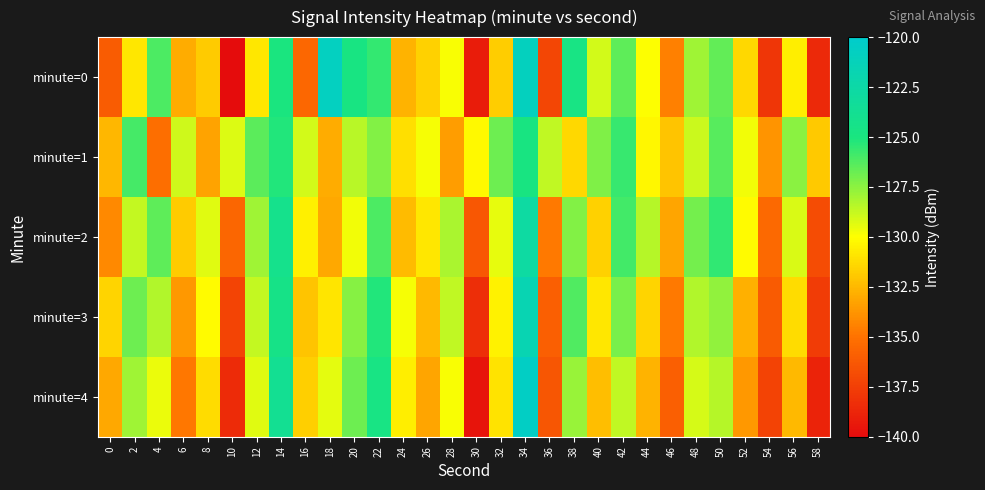

Reading left to right, transcribe all the data shown in this chart.

minute=0: 0=-136.1	2=-130.8	4=-126.2	6=-132.9	8=-131.8	10=-140.0	12=-130.8	14=-125.0	16=-135.5	18=-120.8	20=-124.8	22=-125.6	24=-132.7	26=-131.6	28=-129.8	30=-139.2	32=-131.8	34=-120.9	36=-137.1	38=-124.7	40=-129.0	42=-126.5	44=-130.0	46=-134.5	48=-128.0	50=-126.6	52=-131.3	54=-137.9	56=-130.5	58=-138.5
minute=1: 0=-132.5	2=-126.0	4=-135.2	6=-128.9	8=-133.2	10=-129.3	12=-126.4	14=-125.2	16=-129.0	18=-132.9	20=-128.5	22=-127.3	24=-131.1	26=-129.8	28=-133.5	30=-130.2	32=-126.8	34=-124.9	36=-128.6	38=-131.4	40=-127.2	42=-125.7	44=-130.3	46=-132.1	48=-128.9	50=-126.4	52=-129.7	54=-133.8	56=-127.5	58=-131.9
minute=2: 0=-134.2	2=-128.7	4=-126.5	6=-131.8	8=-129.3	10=-135.6	12=-127.9	14=-124.2	16=-130.5	18=-133.1	20=-129.7	22=-126.1	24=-132.4	26=-130.8	28=-128.2	30=-136.3	32=-129.5	34=-122.8	36=-134.7	38=-127.3	40=-131.6	42=-125.9	44=-128.4	46=-133.2	48=-127.0	50=-125.5	52=-130.1	54=-135.4	56=-129.2	58=-136.8
minute=3: 0=-131.5	2=-126.8	4=-128.3	6=-133.6	8=-130.1	10=-137.2	12=-128.7	14=-124.5	16=-132.1	18=-130.9	20=-127.4	22=-125.2	24=-129.8	26=-132.5	28=-128.6	30=-138.3	32=-130.4	34=-121.7	36=-135.9	38=-126.2	40=-130.8	42=-127.1	44=-131.5	46=-134.7	48=-128.3	50=-127.6	52=-132.8	54=-136.1	56=-131.2	58=-137.6
minute=4: 0=-133.1	2=-127.9	4=-129.6	6=-134.8	8=-131.2	10=-138.5	12=-129.3	14=-123.8	16=-131.7	18=-129.4	20=-126.8	22=-124.7	24=-130.6	26=-133.2	28=-129.9	30=-139.6	32=-131.0	34=-120.5	36=-136.4	38=-127.8	40=-132.3	42=-128.6	44=-132.7	46=-135.9	48=-129.1	50=-128.4	52=-133.6	54=-137.3	56=-132.5	58=-138.9